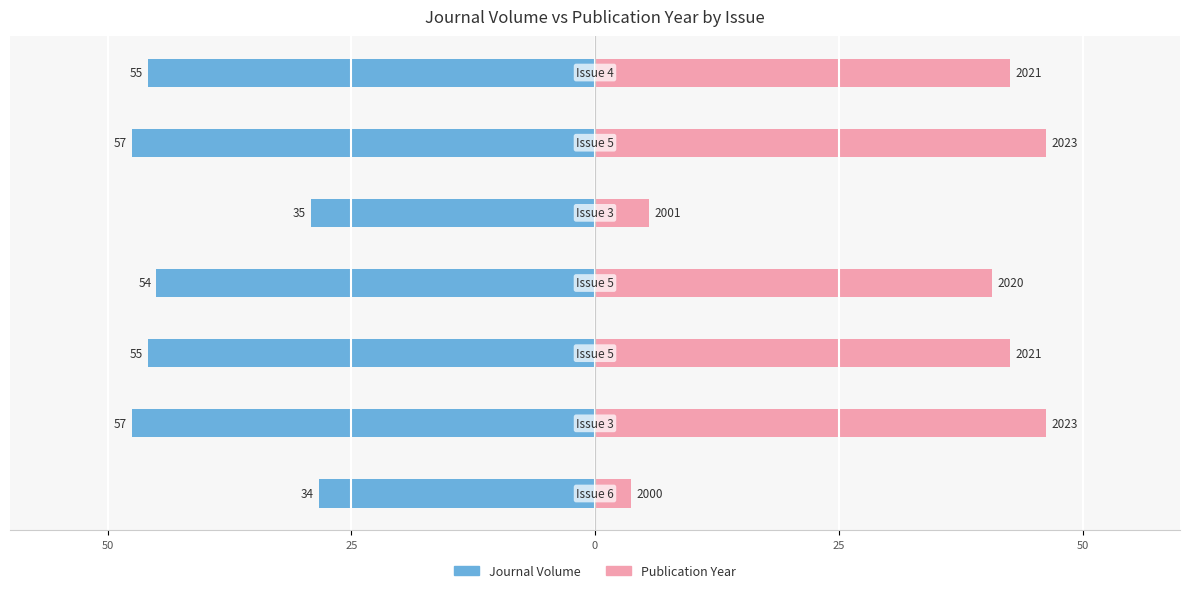

At 50, list the series in order from smallest to largest.

Journal Volume, Publication Year